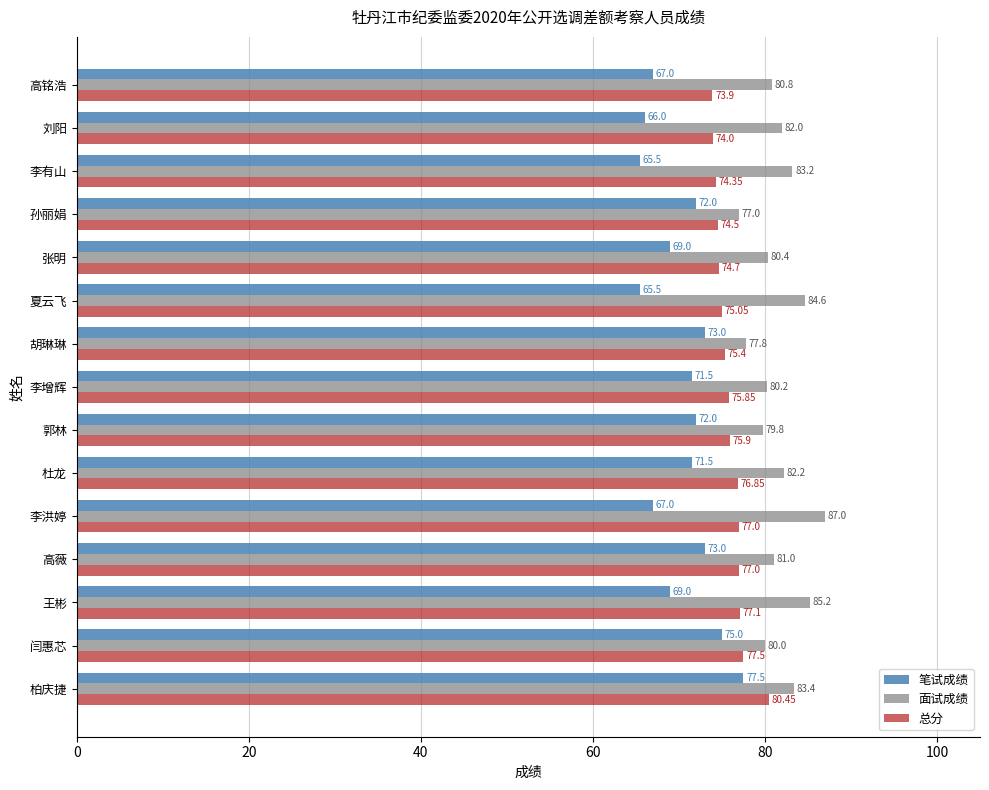

Rank the series by their maximum value, from lowest to highest.

笔试成绩, 总分, 面试成绩